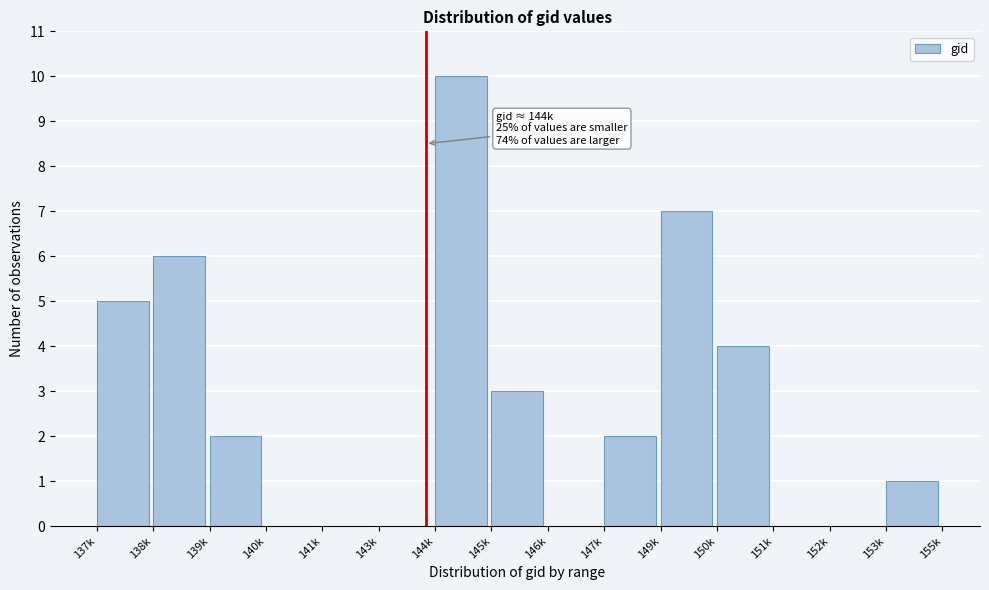

Reading left to right, extract all data points from this chart.

137k=5	138k=6	139k=2	140k=0	141k=0	143k=0	144k=10	145k=3	146k=0	147k=2	149k=7	150k=4	151k=0	152k=0	153k=1